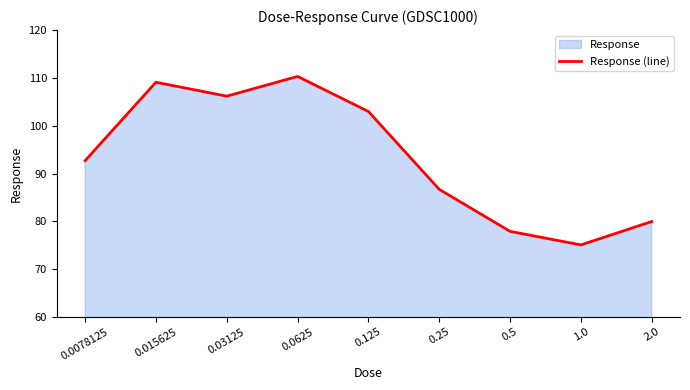

At which label does the data first exceed 92?

0.0078125